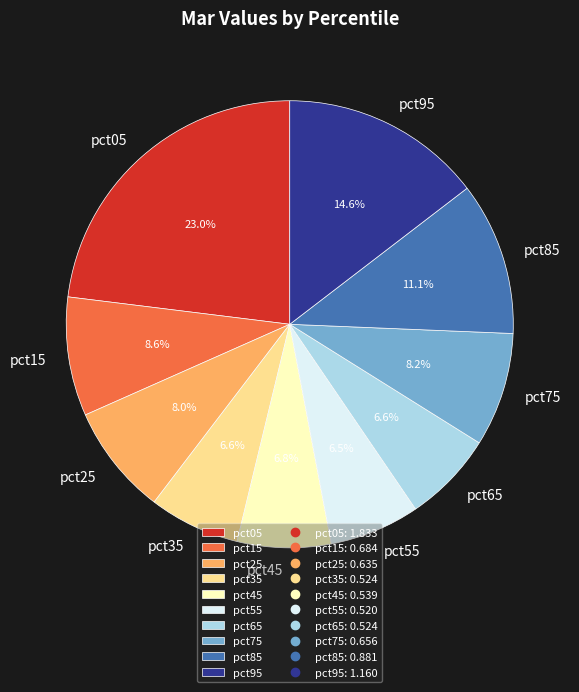

Count the number of slices in the pie.

10